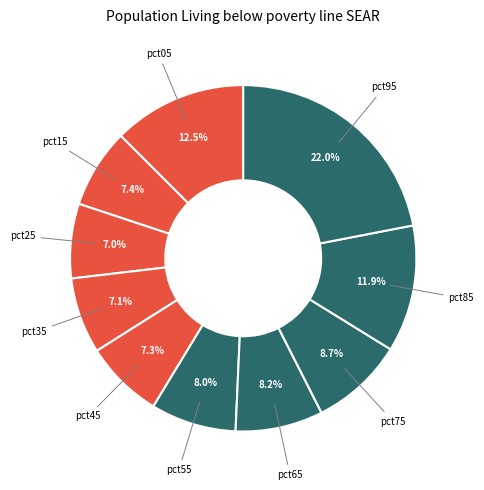

Which category has the biggest portion of the pie?

pct95